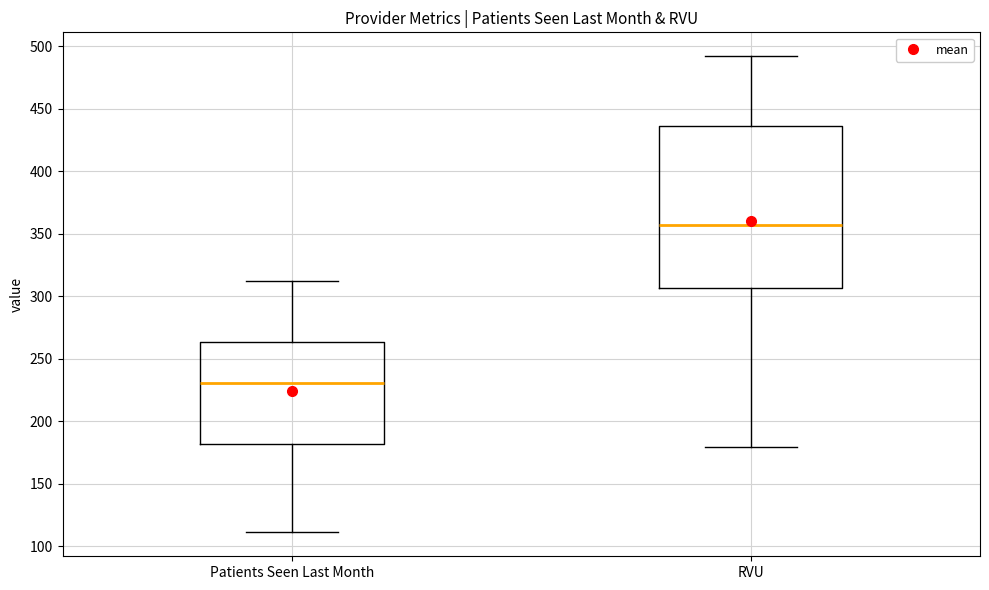

Reading left to right, transcribe this box plot: for each box, give where its median line is, the range the box spans, and where its two whiskers end, as read against the y-axis. The values are not printed on the chart, so give them approximately, as read against the axis.

Patients Seen Last Month: median 230, box 180 to 265, whiskers 110 to 310
RVU: median 355, box 305 to 435, whiskers 180 to 490